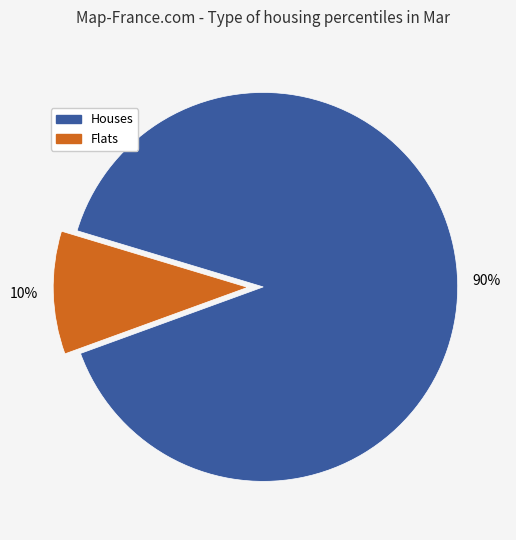

To the nearest percent, what is the difference between the largest and smallest slice percentages?

80%